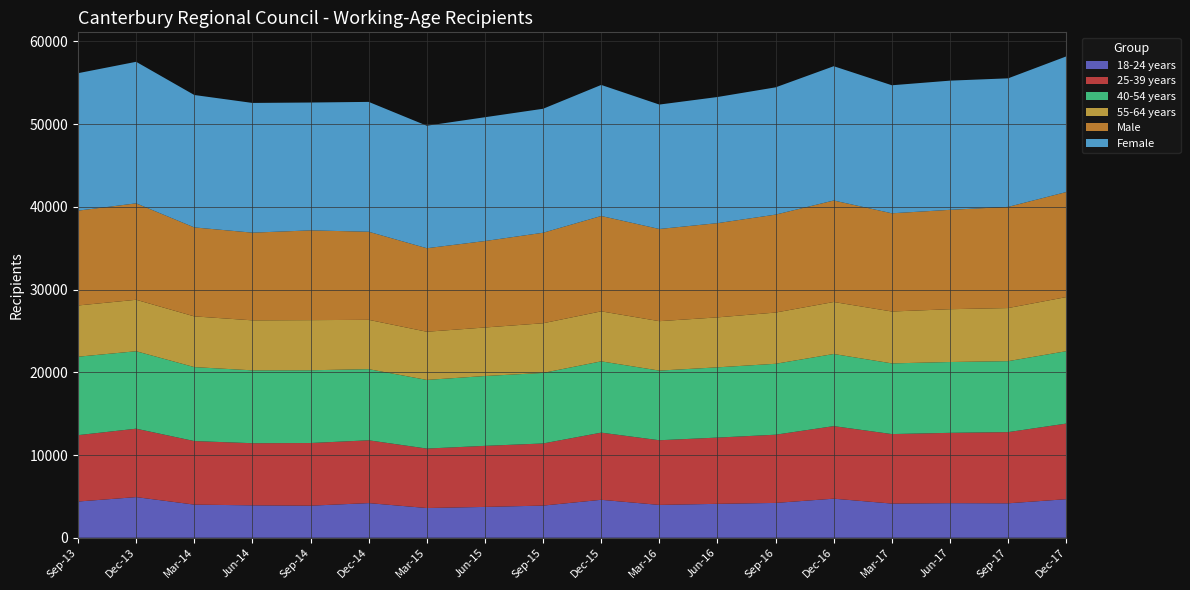

Reading right to left, extract all data points from this chart.

18-24 years: 4661	4162	4180	4130	4723	4210	4099	3969	4586	3887	3727	3594	4187	3877	3917	4005	4913	4378
25-39 years: 9138	8606	8500	8400	8769	8245	8007	7816	8119	7509	7380	7184	7592	7572	7510	7681	8269	8023
40-54 years: 8749	8576	8560	8543	8718	8571	8490	8417	8614	8525	8441	8297	8598	8793	8806	8939	9361	9480
55-64 years: 6540	6419	6383	6271	6285	6192	6038	5975	6045	6003	5864	5824	5962	6059	6043	6131	6219	6192
Male: 12695	12226	12009	11871	12265	11838	11389	11140	11525	10940	10450	10094	10646	10848	10598	10752	11655	11460
Female: 16393	15537	15614	15473	16230	15380	15245	15037	15839	14984	14962	14805	15693	15453	15678	16004	17107	16613